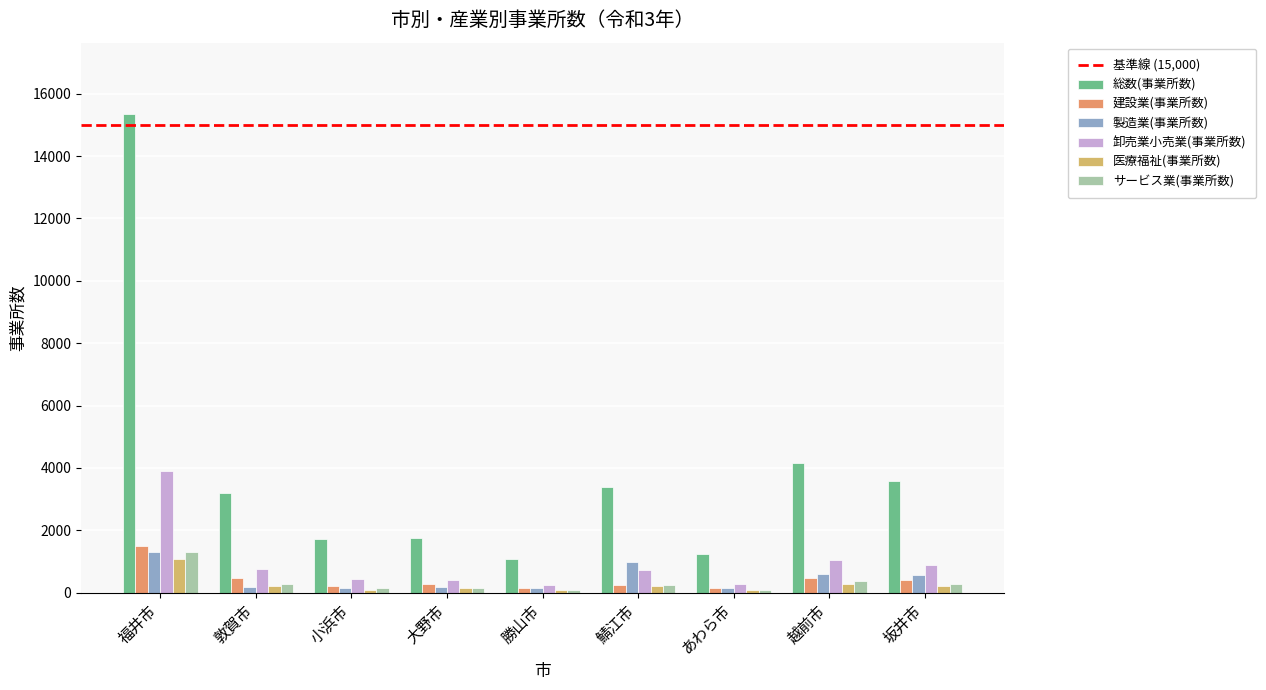

Is it true that 卸売業小売業(事業所数) equals 737 at 鯖江市?

True